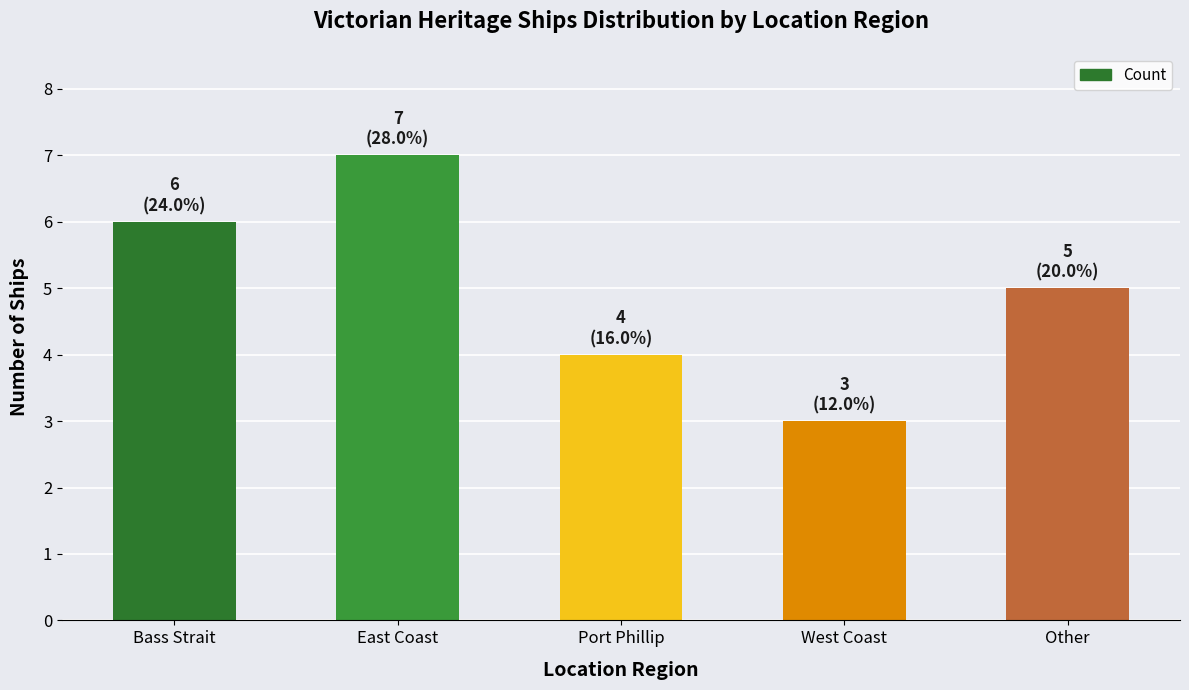

How many distinct data groups are displayed?

1